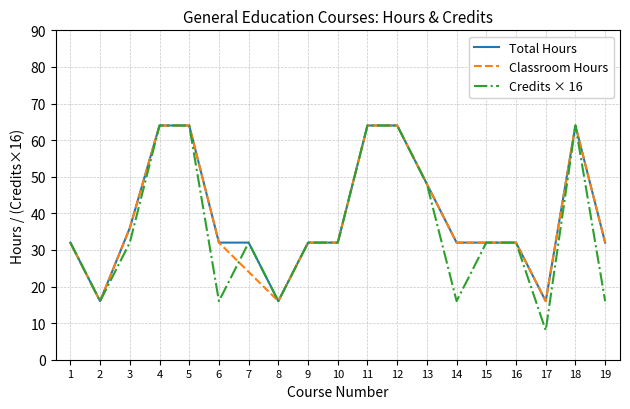

Is the value of Credits × 16 at 7 greater than the value of Classroom Hours at 3?

No